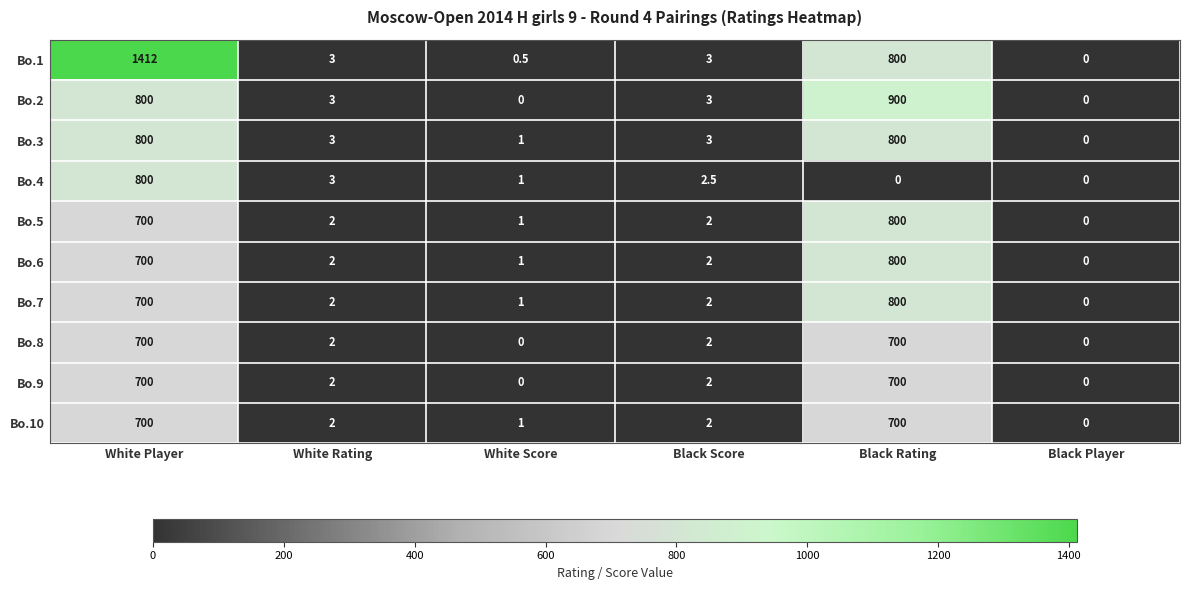

How many categories are shown in the chart?

6